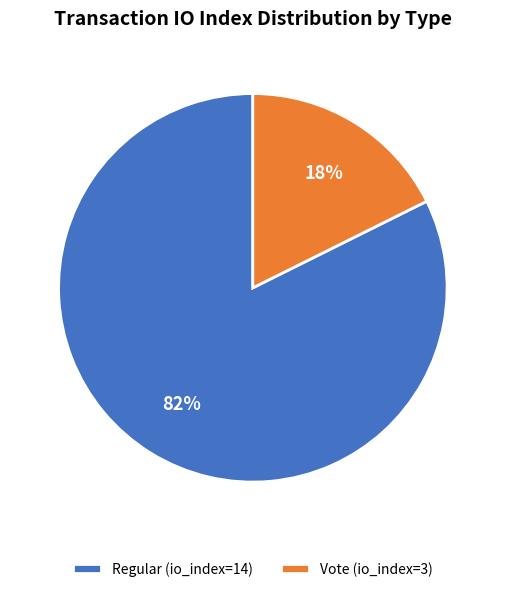

Between Regular (io_index=14) and Vote (io_index=3), which is larger?

Regular (io_index=14)